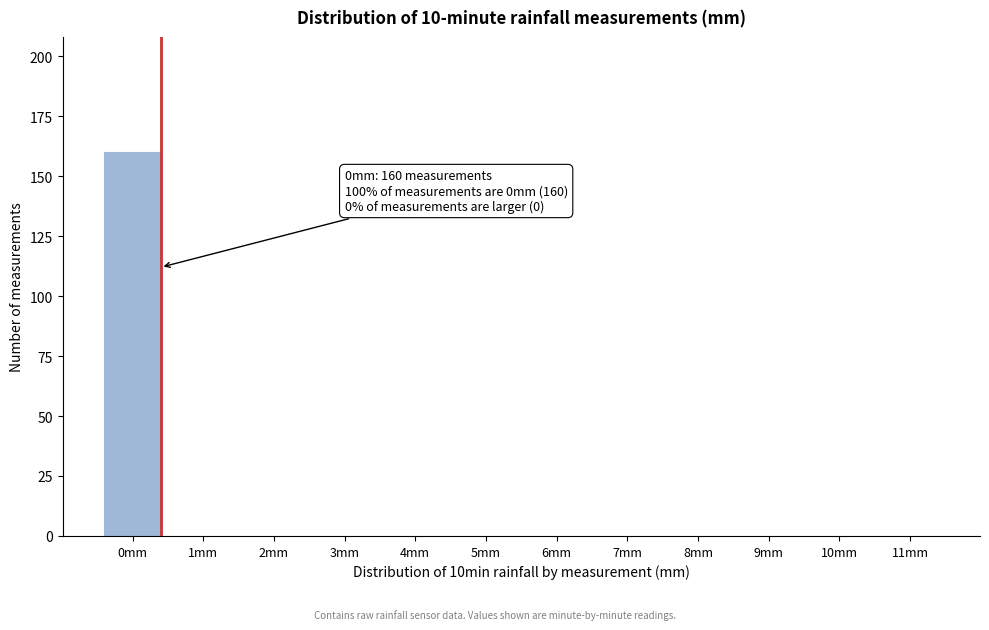

Reading left to right, list all the values displayed in this chart.

0mm=160	1mm=0	2mm=0	3mm=0	4mm=0	5mm=0	6mm=0	7mm=0	8mm=0	9mm=0	10mm=0	11mm=0